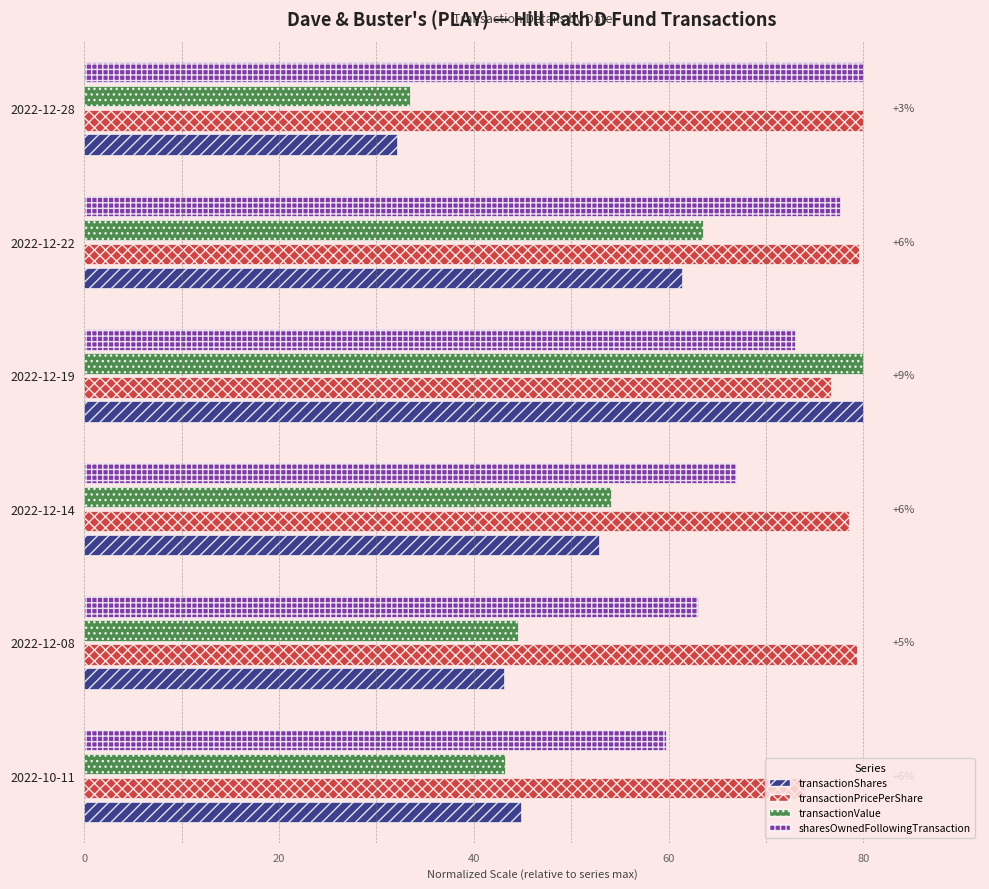

True or false: sharesOwnedFollowingTransaction has a value of 28.4 at 2022-12-08.

False